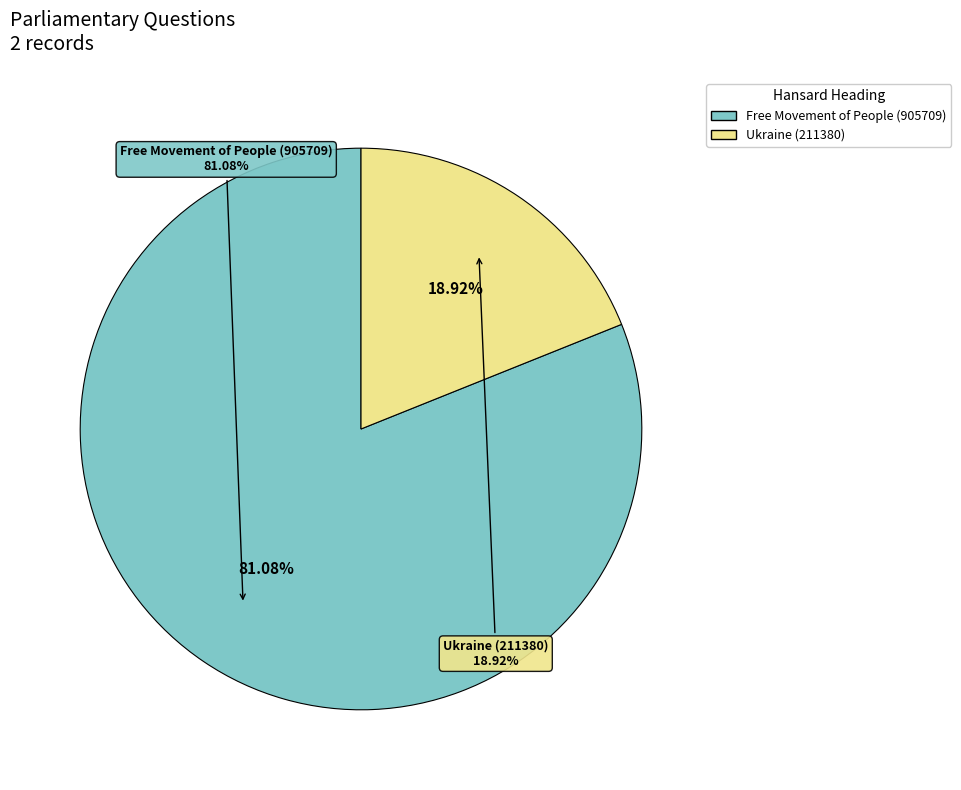

Which category has the biggest portion of the pie?

Free Movement of People (905709)